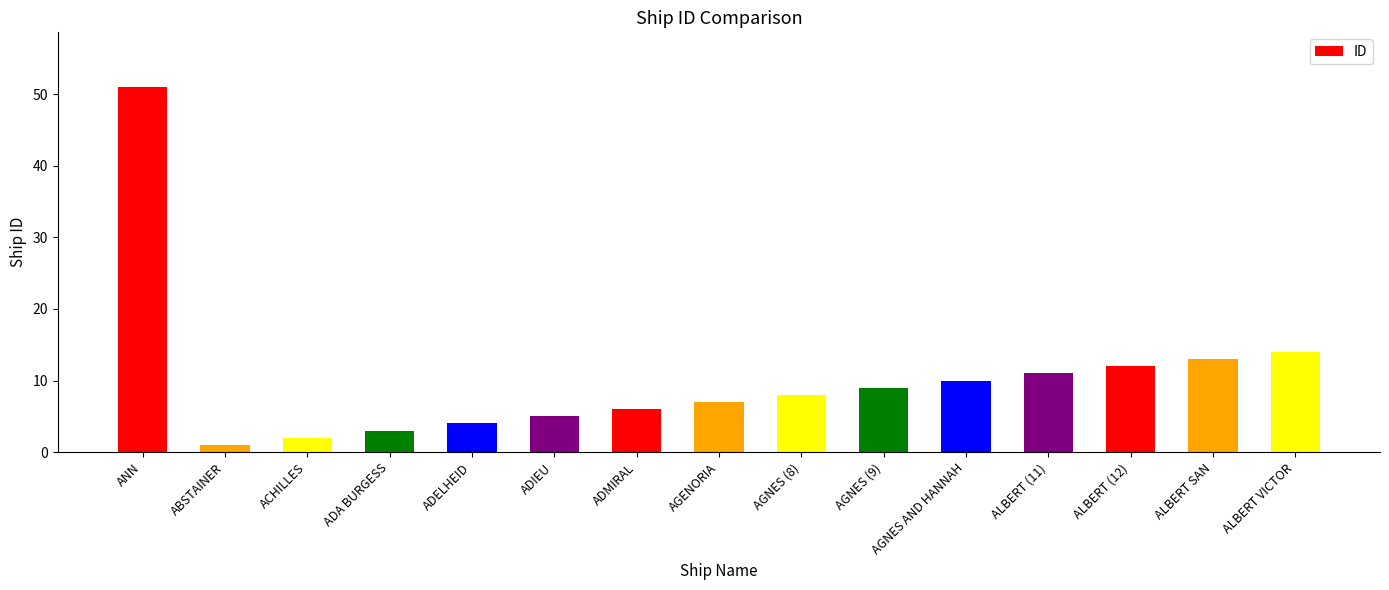

List the labels in order of value, largest first.

ANN, ALBERT VICTOR, ALBERT SAN, ALBERT (12), ALBERT (11), AGNES AND HANNAH, AGNES (9), AGNES (8), AGENORIA, ADMIRAL, ADIEU, ADELHEID, ADA BURGESS, ACHILLES, ABSTAINER